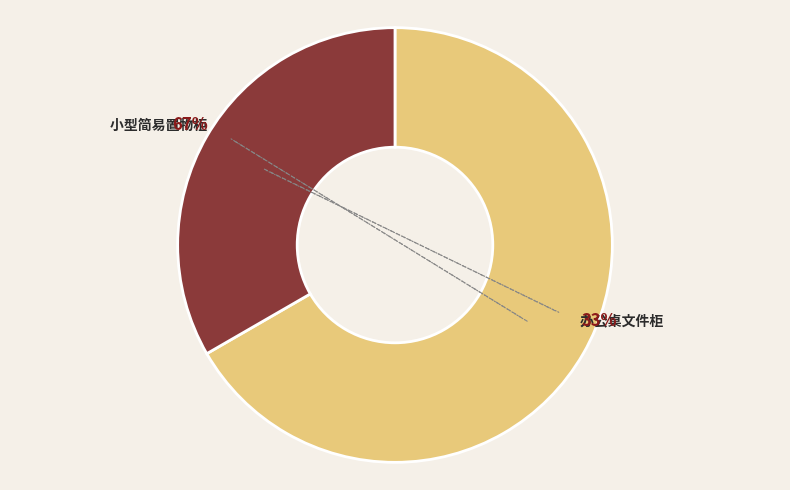

To the nearest percent, what is the difference between the largest and smallest slice percentages?

33%